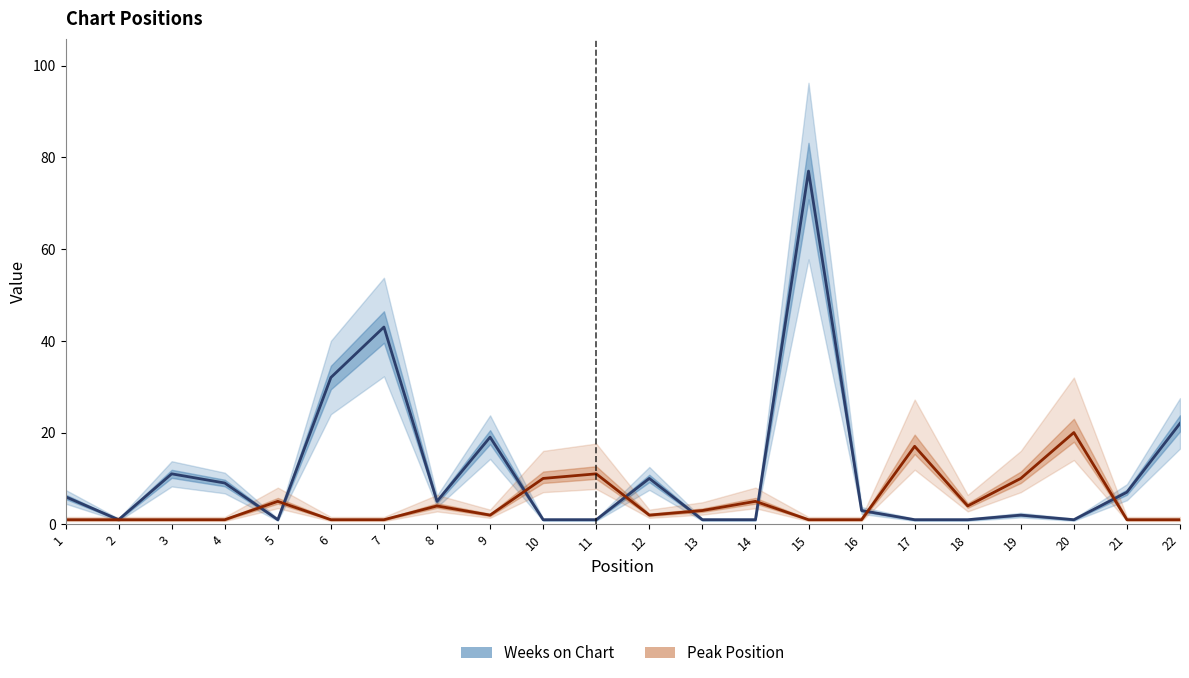

Which label corresponds to the smallest value in the chart?

2